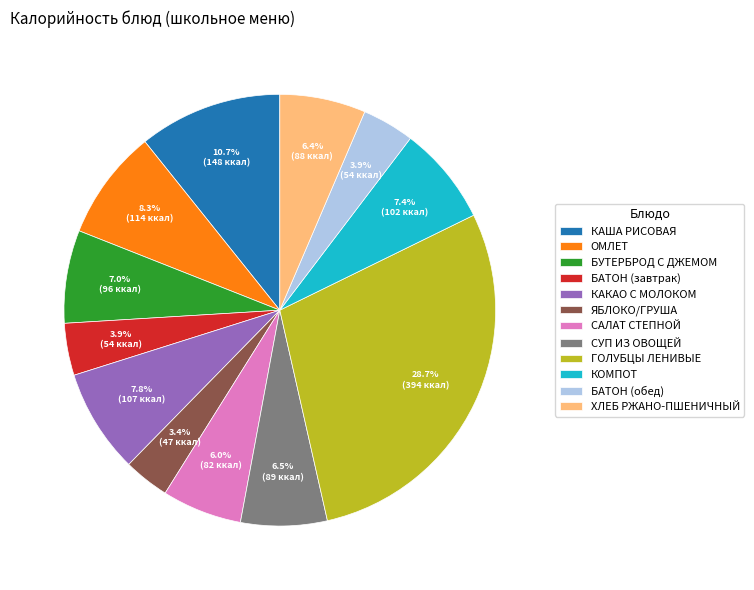

Which has a higher value, ГОЛУБЦЫ ЛЕНИВЫЕ or ХЛЕБ РЖАНО-ПШЕНИЧНЫЙ?

ГОЛУБЦЫ ЛЕНИВЫЕ